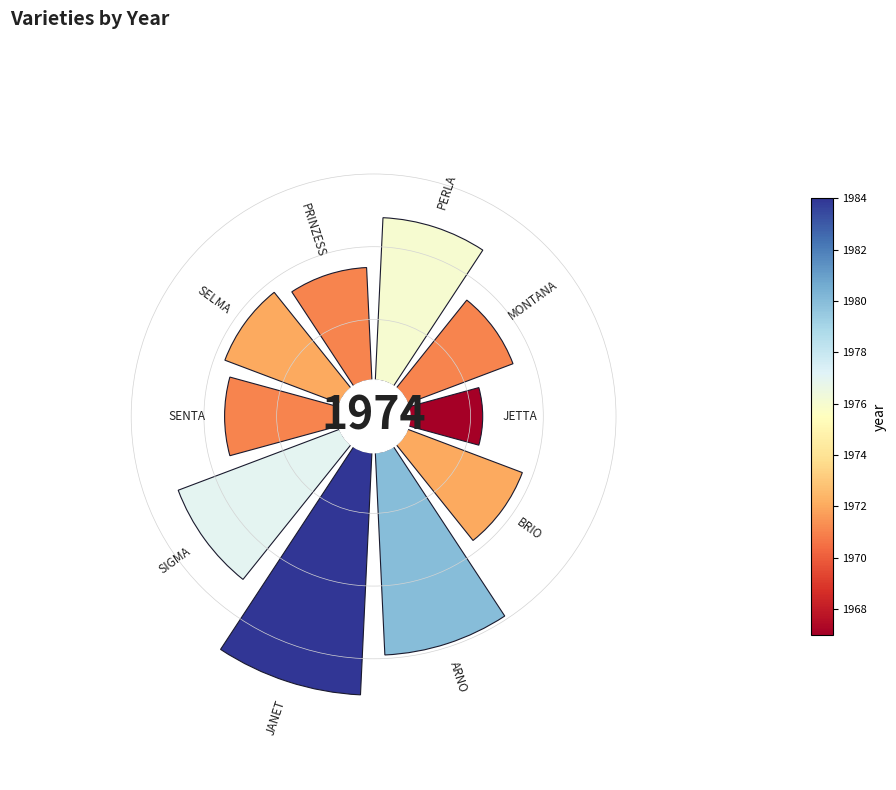

True or false: SIGMA accounts for 12% of the total.

True